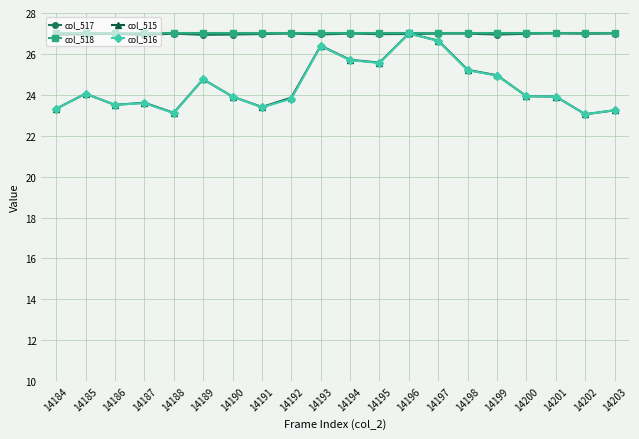

What is the difference between the highest and lowest values at 14194?

1.3